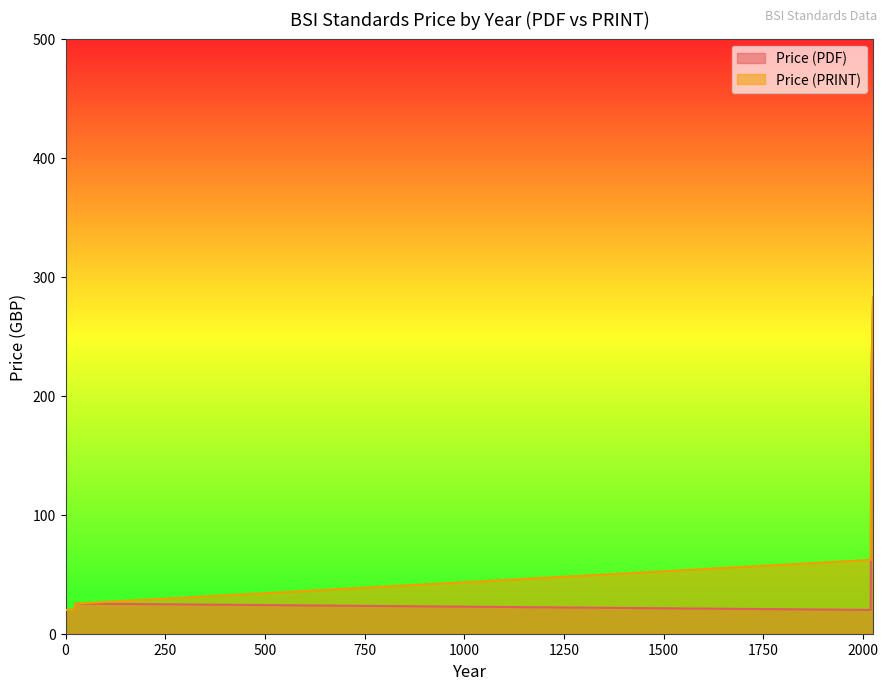

How many data points does each series have?

40